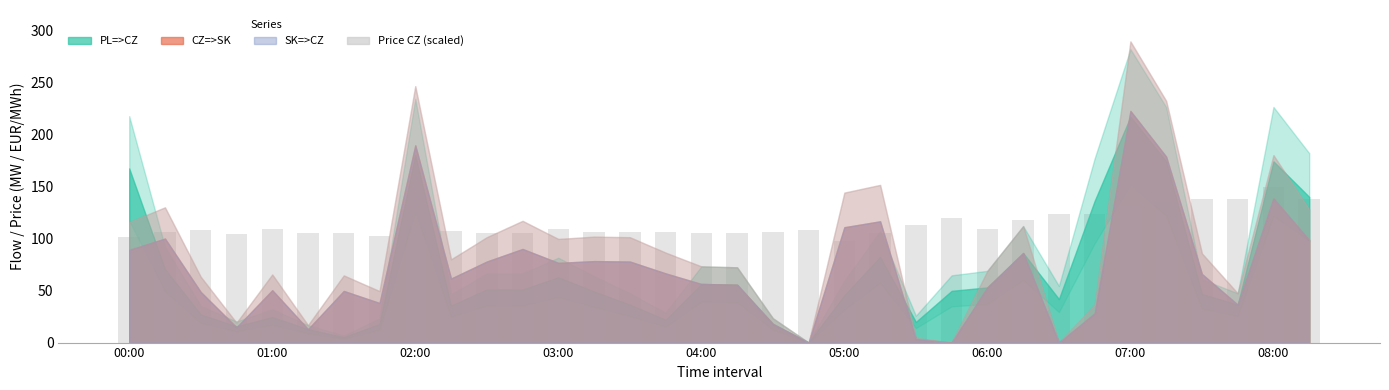

What is the average value?

113.8